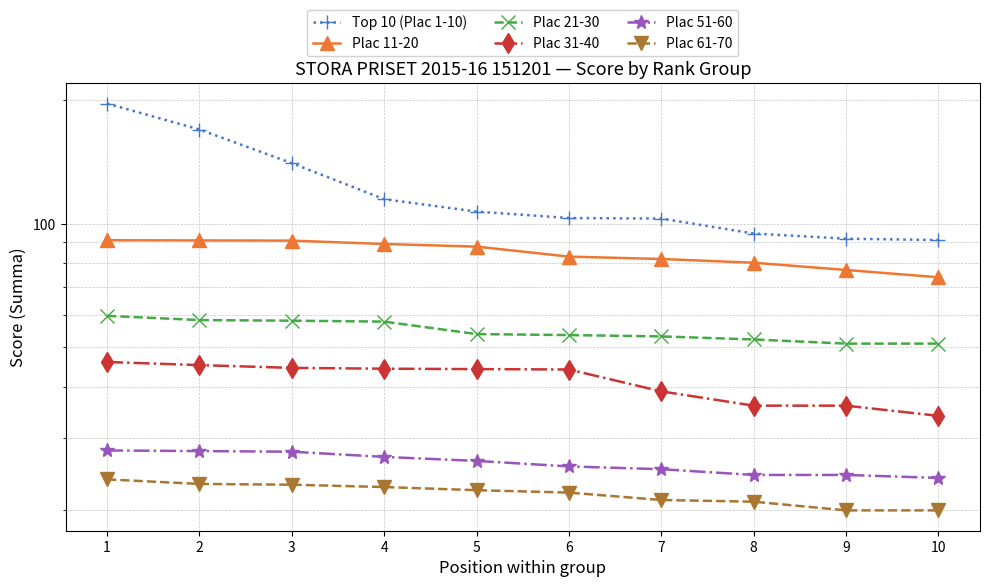

Rank the series by their maximum value, from highest to lowest.

Top 10 (Plac 1-10), Plac 11-20, Plac 21-30, Plac 31-40, Plac 51-60, Plac 61-70